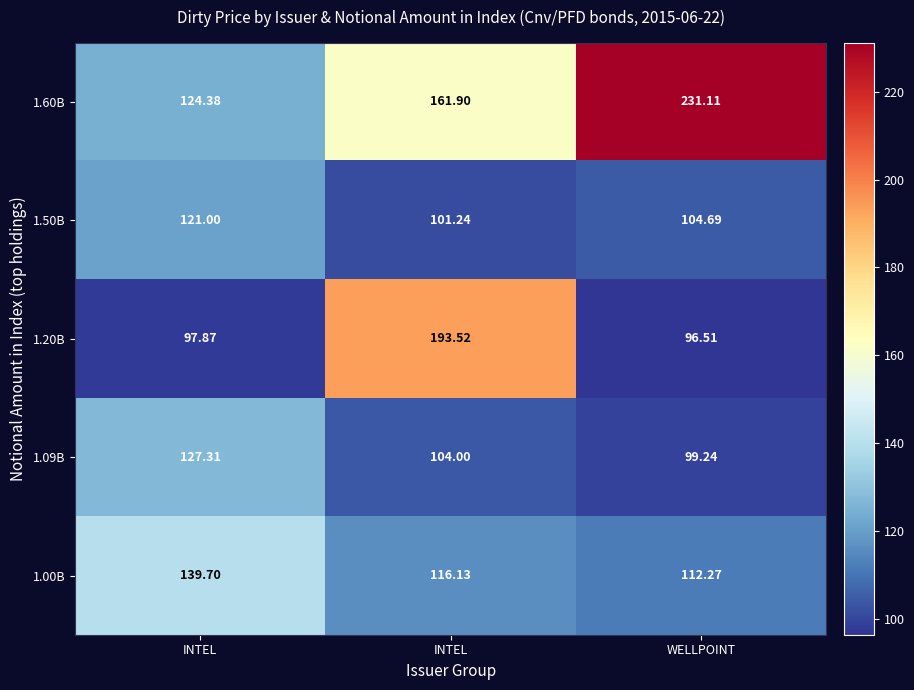

Between INTEL and WELLPOINT, which is larger?

WELLPOINT